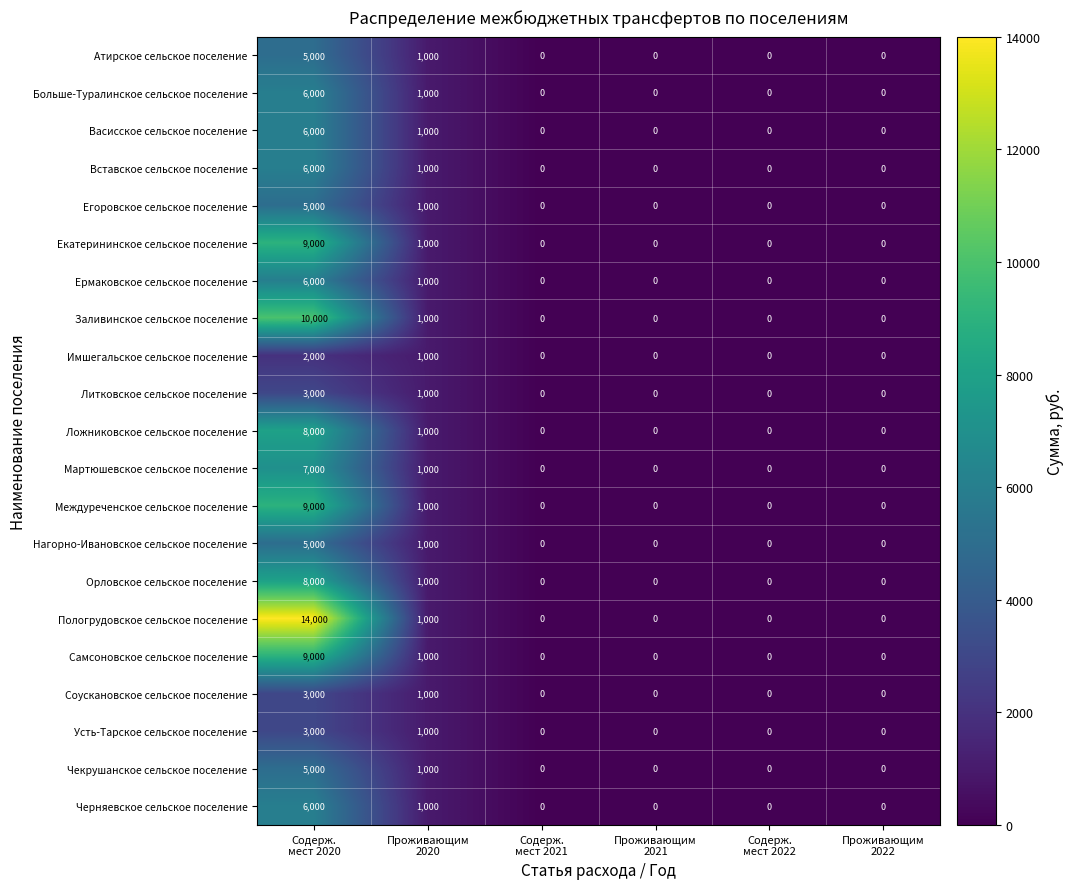

How many series are shown in this chart?

21